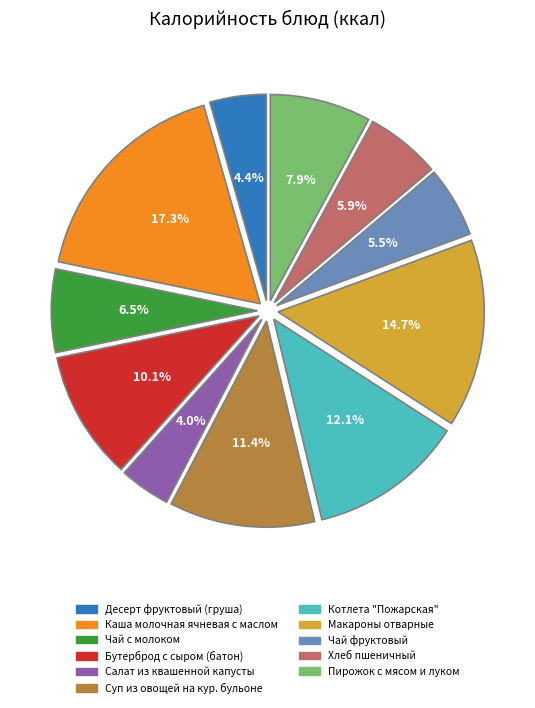

How many segments does this pie chart have?

11